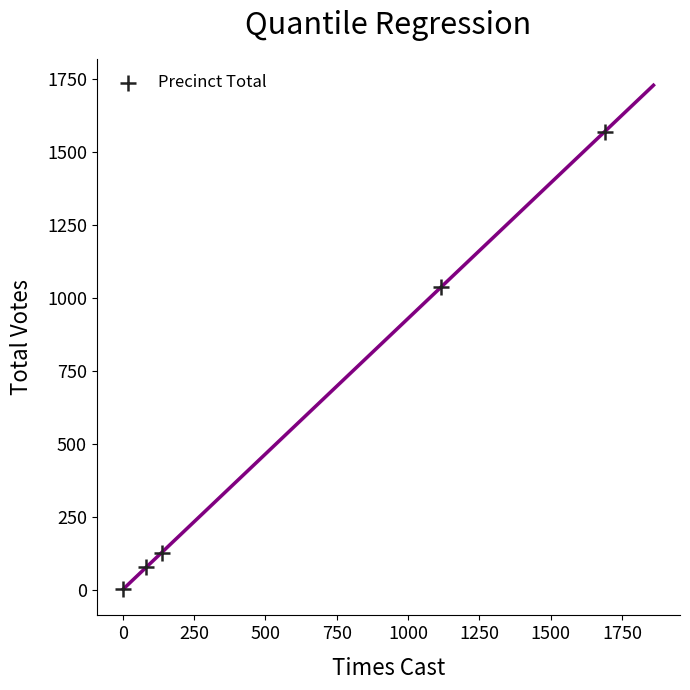

What Y value in the scatter plot is closest to 785?

1039